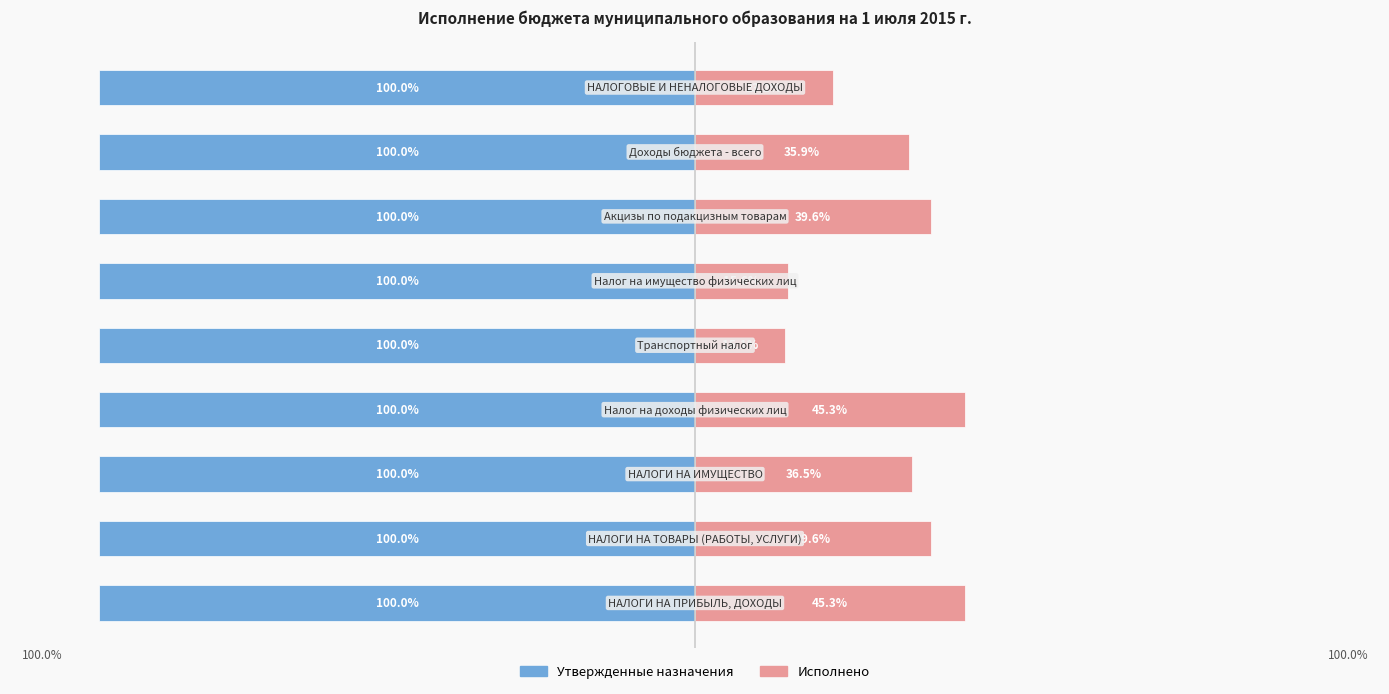

Which series has the widest spread of values?

Исполнено